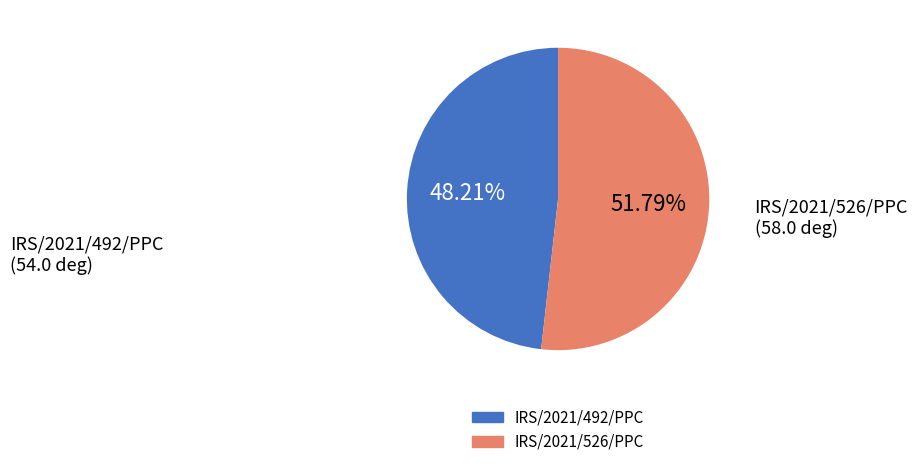

Combined, what portion of the pie is IRS/2021/492/PPC and IRS/2021/526/PPC?

100.0%